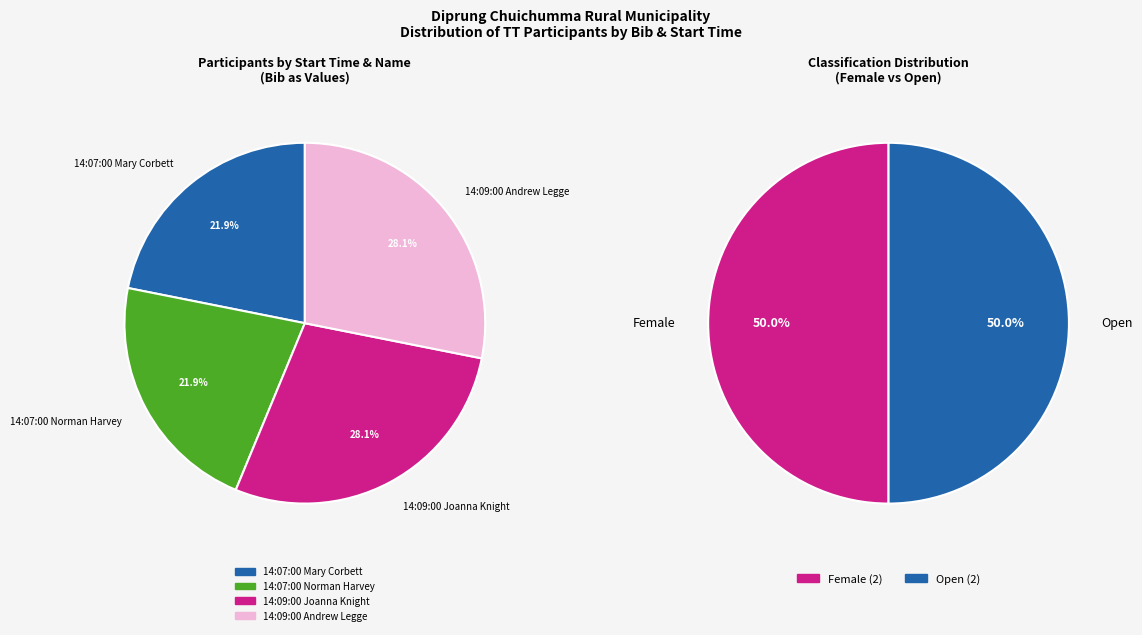

How many segments does this pie chart have?

4